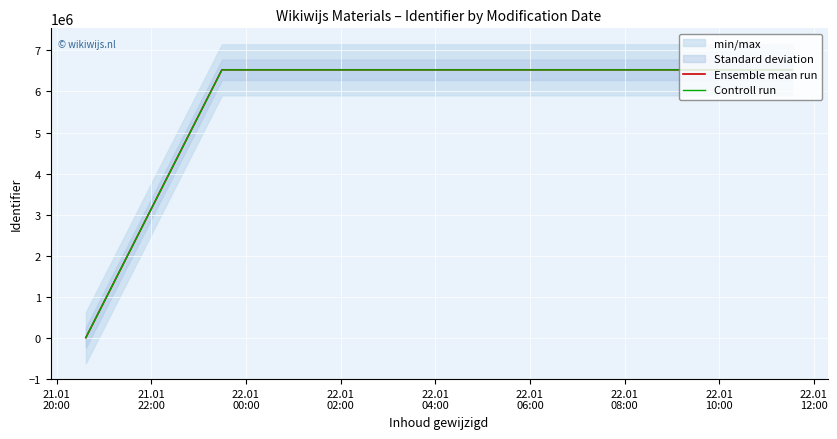

Reading right to left, what are all the values shown in this chart?

Ensemble mean run: 6528530.0	6528465.0	6528549.0	6528548.0	6528579.0	6528581.0	6528568.0	0.0
Controll run: 6527224.3	6527159.3	6527243.3	6527242.3	6527273.3	6527275.3	6527262.3	0.0